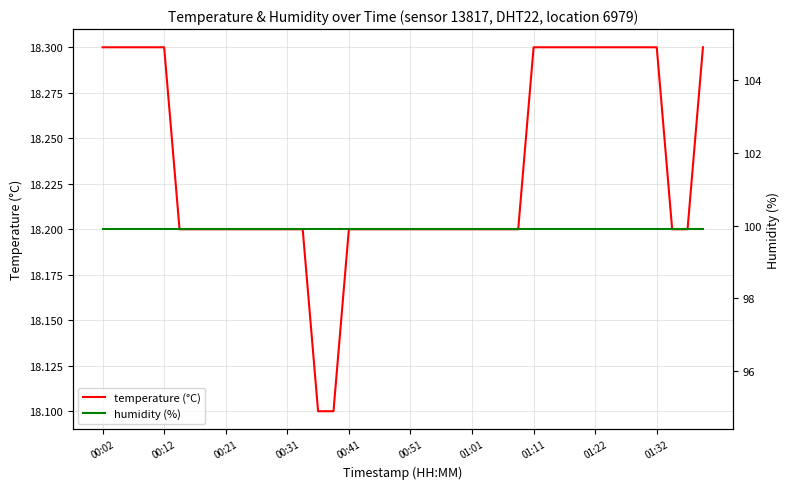

List the series in order of their overall mean, lowest first.

temperature (°C), humidity (%)